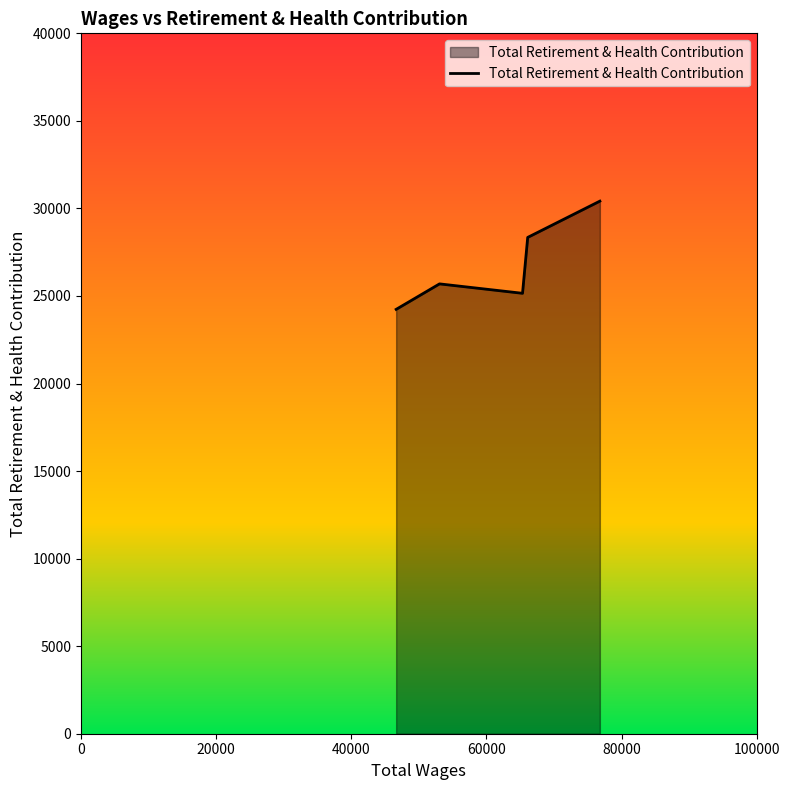

What is the difference between the second highest and minimum values?

4109